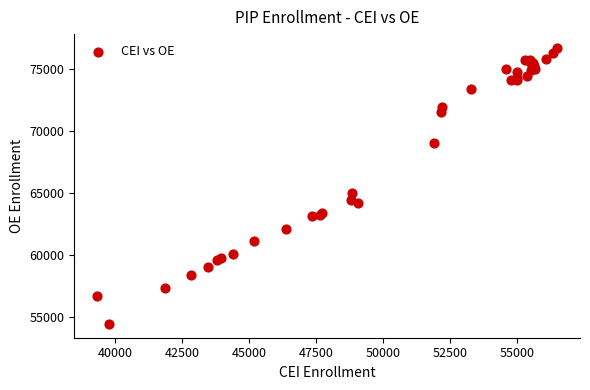

What Y value in the scatter plot is closest to 65571?

65028